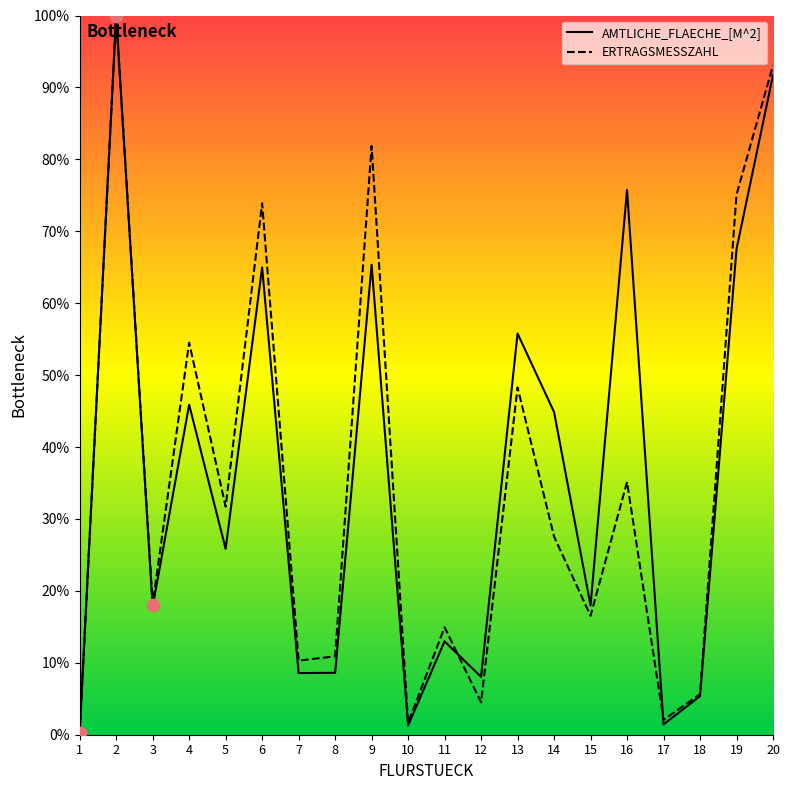

Which series has the widest spread of Y values?

ERTRAGSMESSZAHL